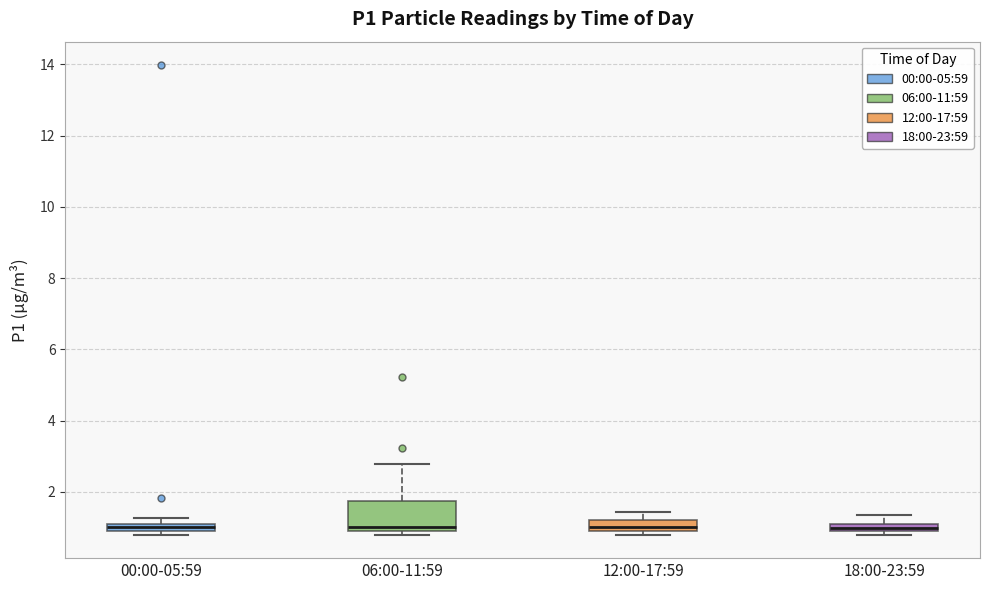

Where is the upper edge of the box for 18:00-23:59 on the y-axis? The values are not printed on the chart, so give them approximately, as read against the axis.

1.2